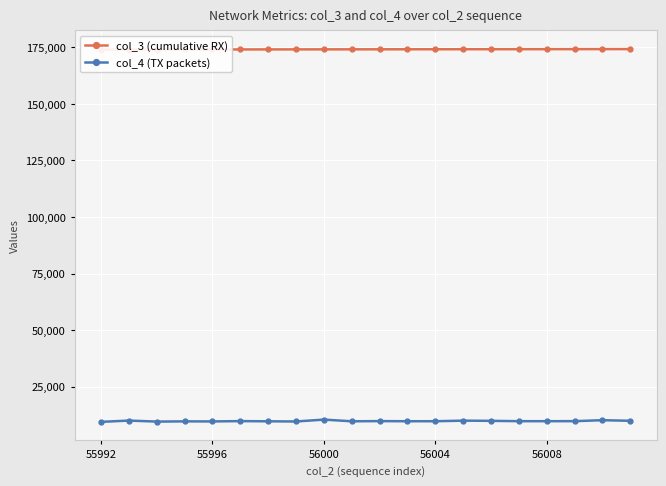

Read the col_3 (cumulative RX) value at 19, to the nearest 5.

174210